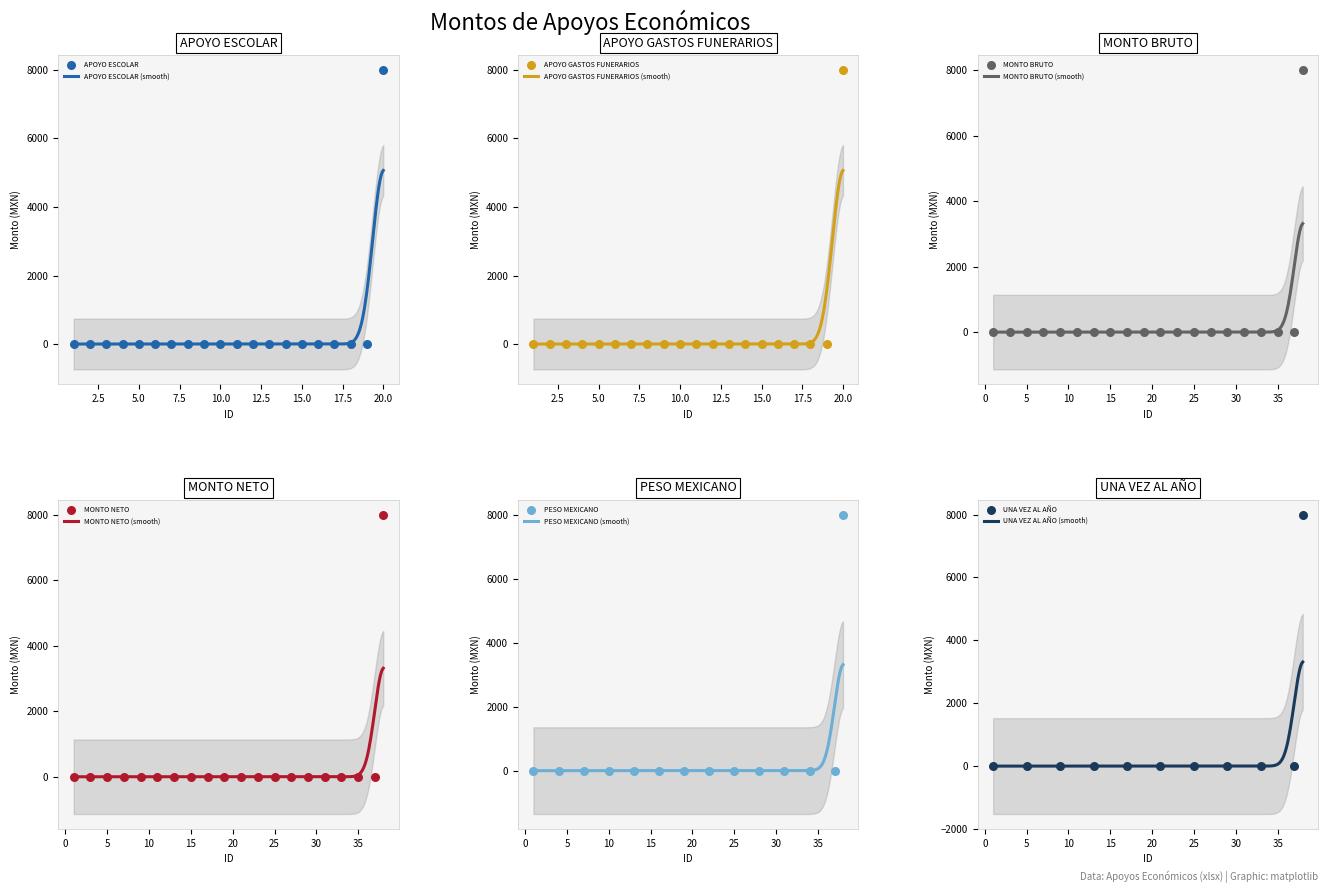

Which series has the largest total across all categories?

Monto bruto